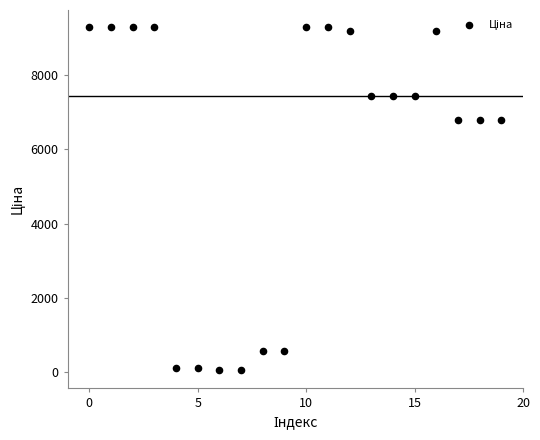

What is the range of Y values (max minus min)?

9234.6